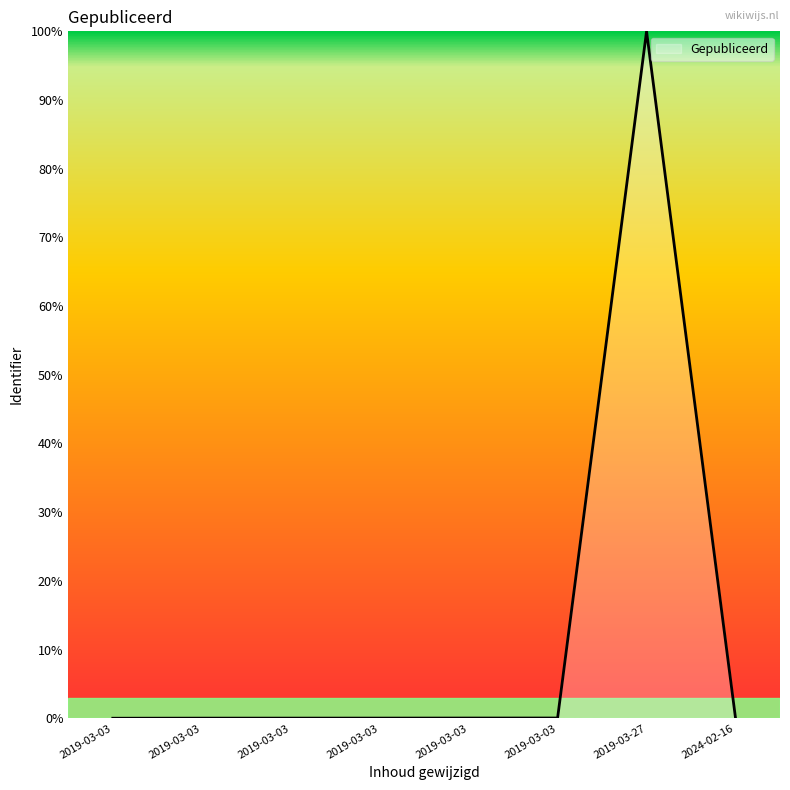

Is this an area chart (filled region under the line)?

Yes